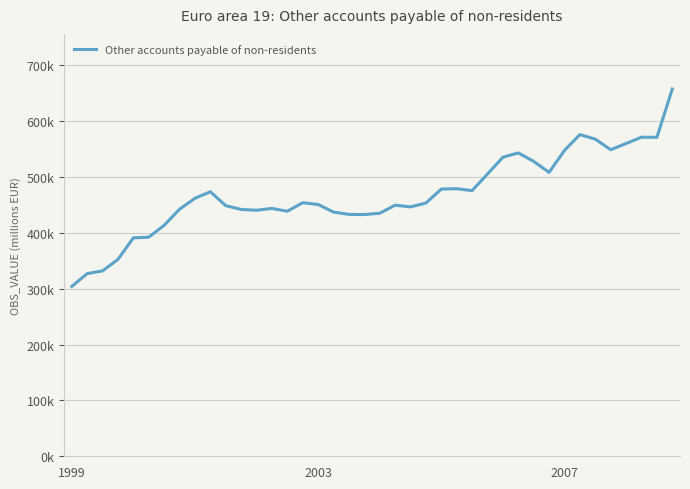

What is the sum of all values?

18744931.2